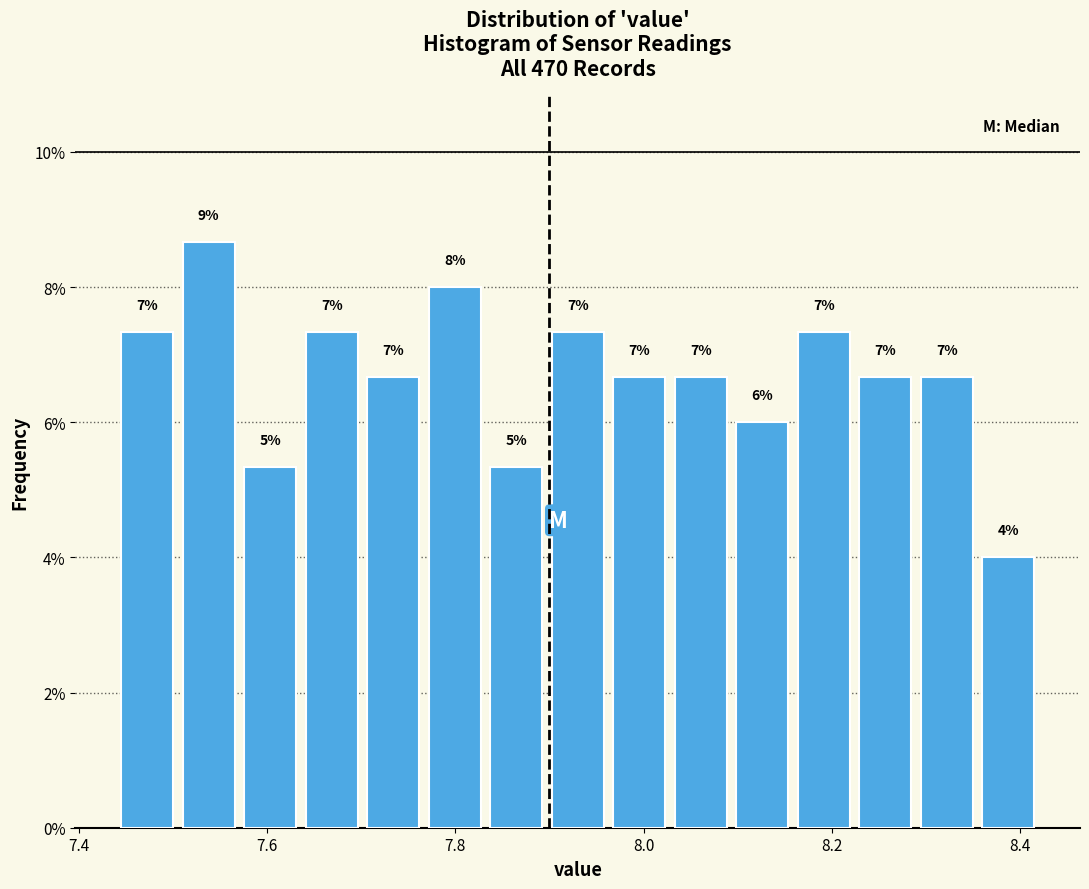

Around what value on the x-axis is the tallest bar? Give the approximate position of its centre, as read against the axis.

7.54